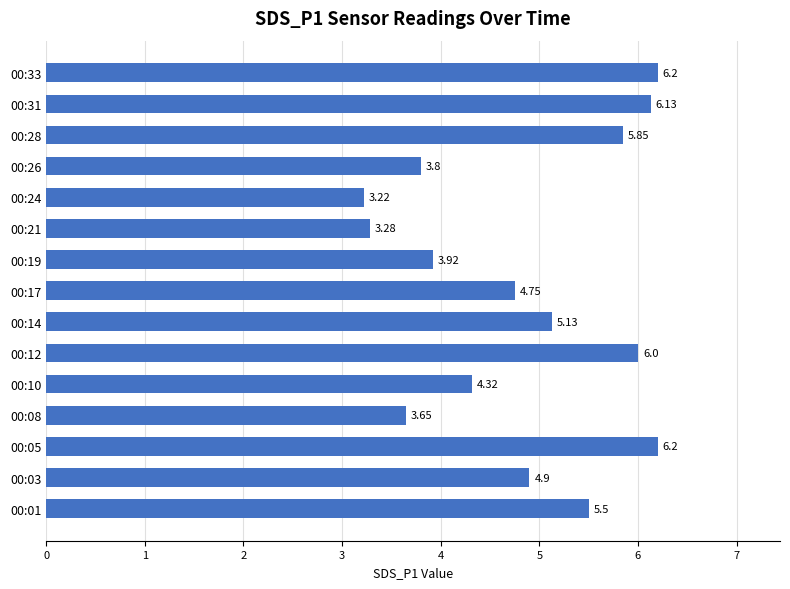

What is the change in value from 00:14 to 00:26?

-1.3